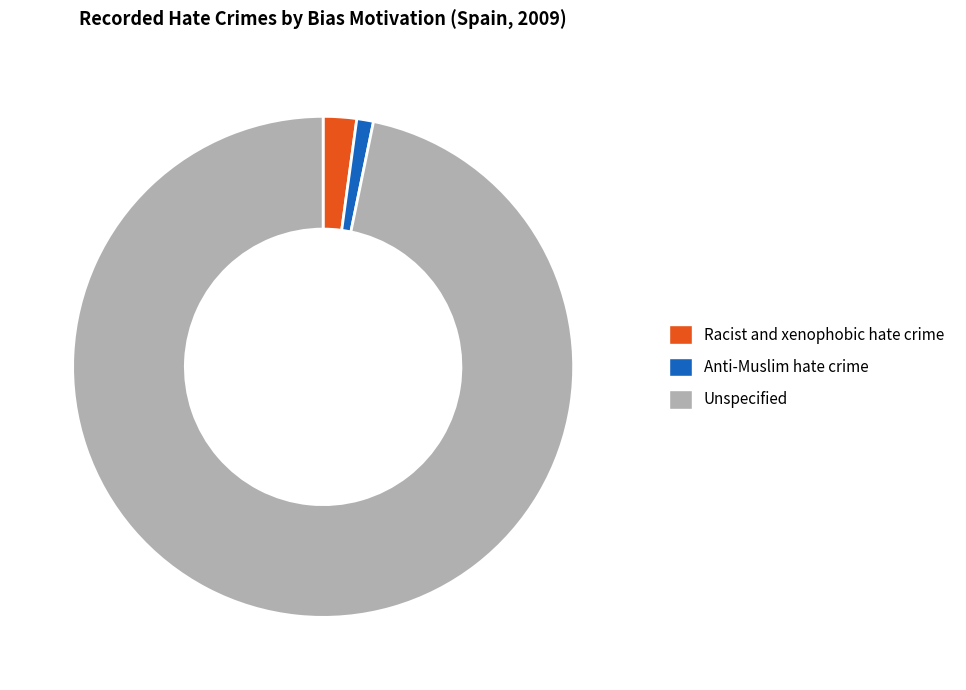

Is the sum of Unspecified and Anti-Muslim hate crime greater than half?

Yes